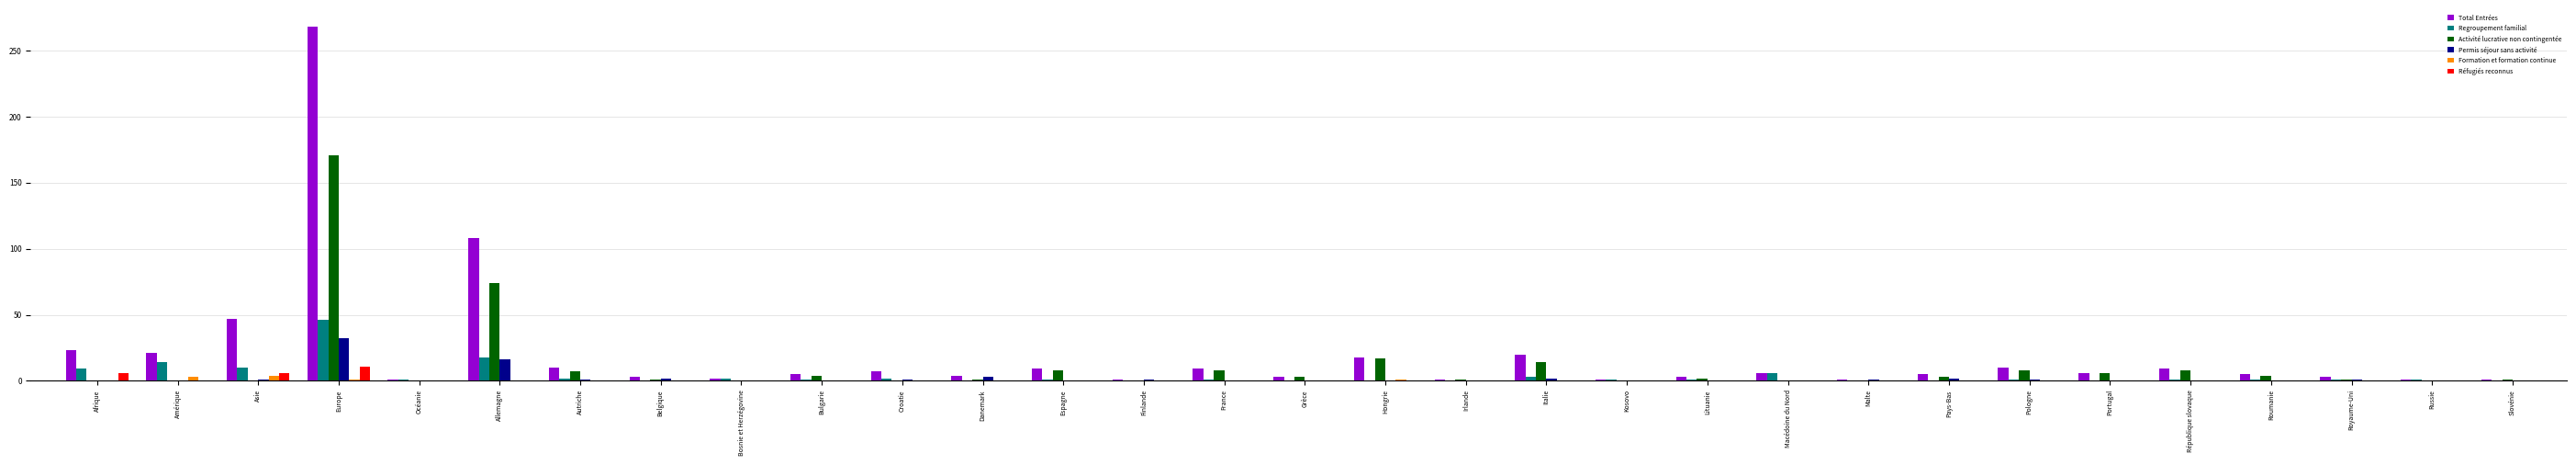

What is the greatest value displayed?

268